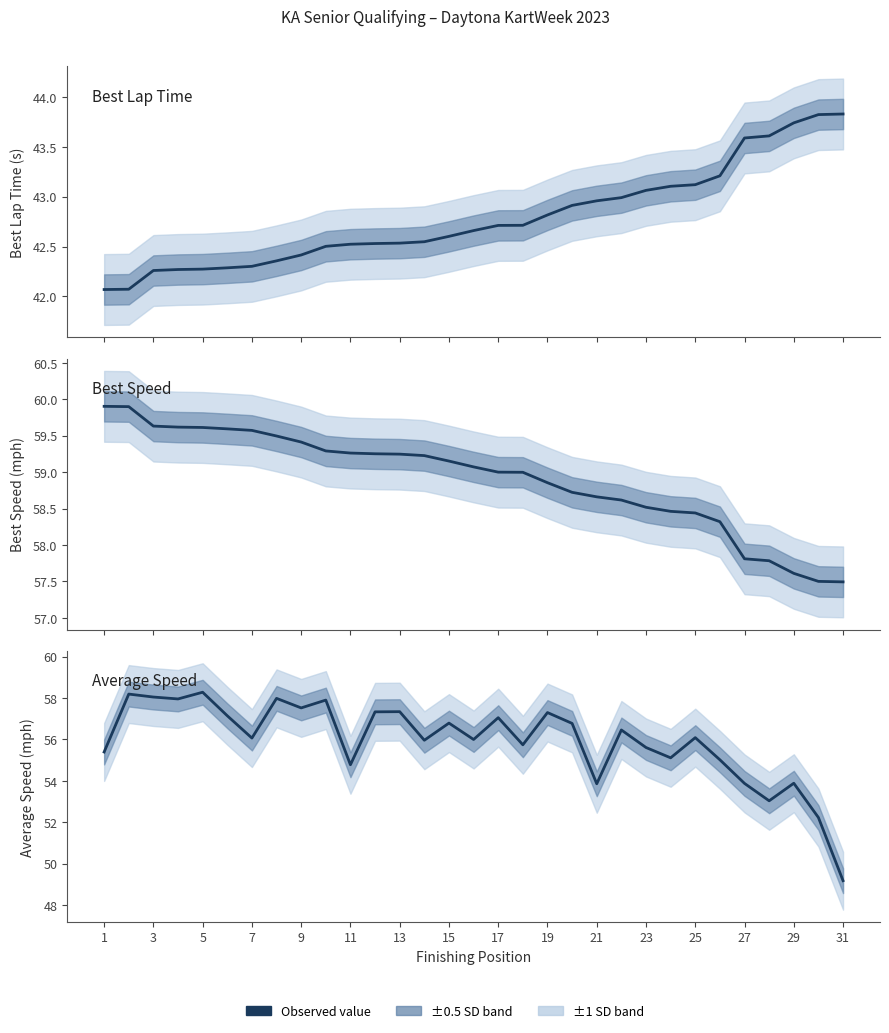

Is the value of Average Speed at 19 greater than the value of Best Lap Time at 19?

Yes